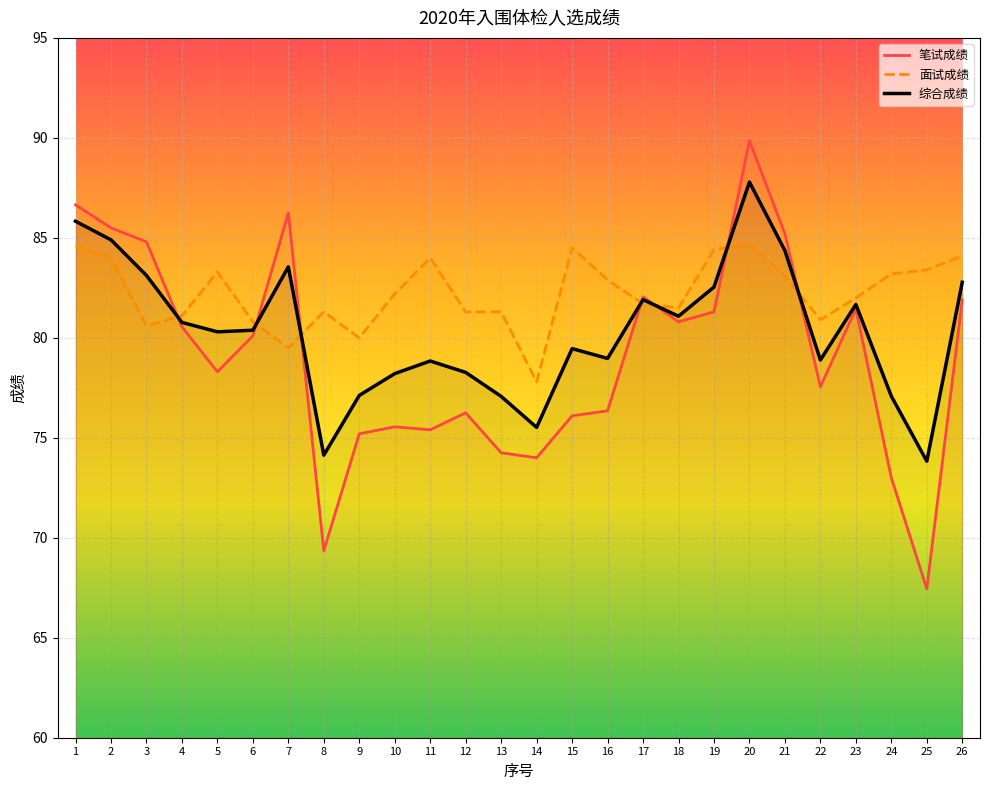

What is the sum of the 面试成绩 values at 1 and 6?

165.4